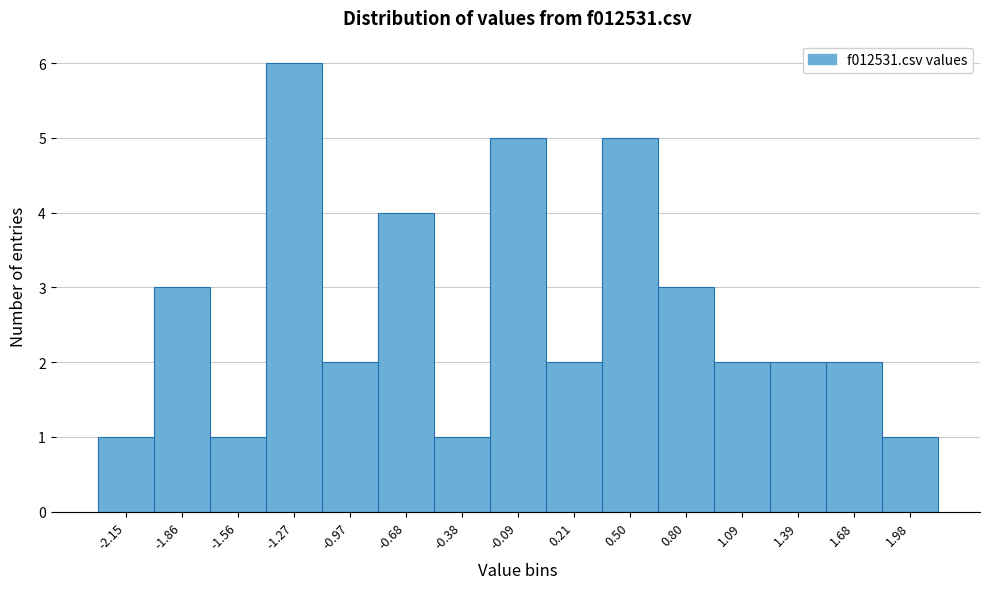

Reading left to right, list all the values displayed in this chart.

1	3	1	6	2	4	1	5	2	5	3	2	2	2	1